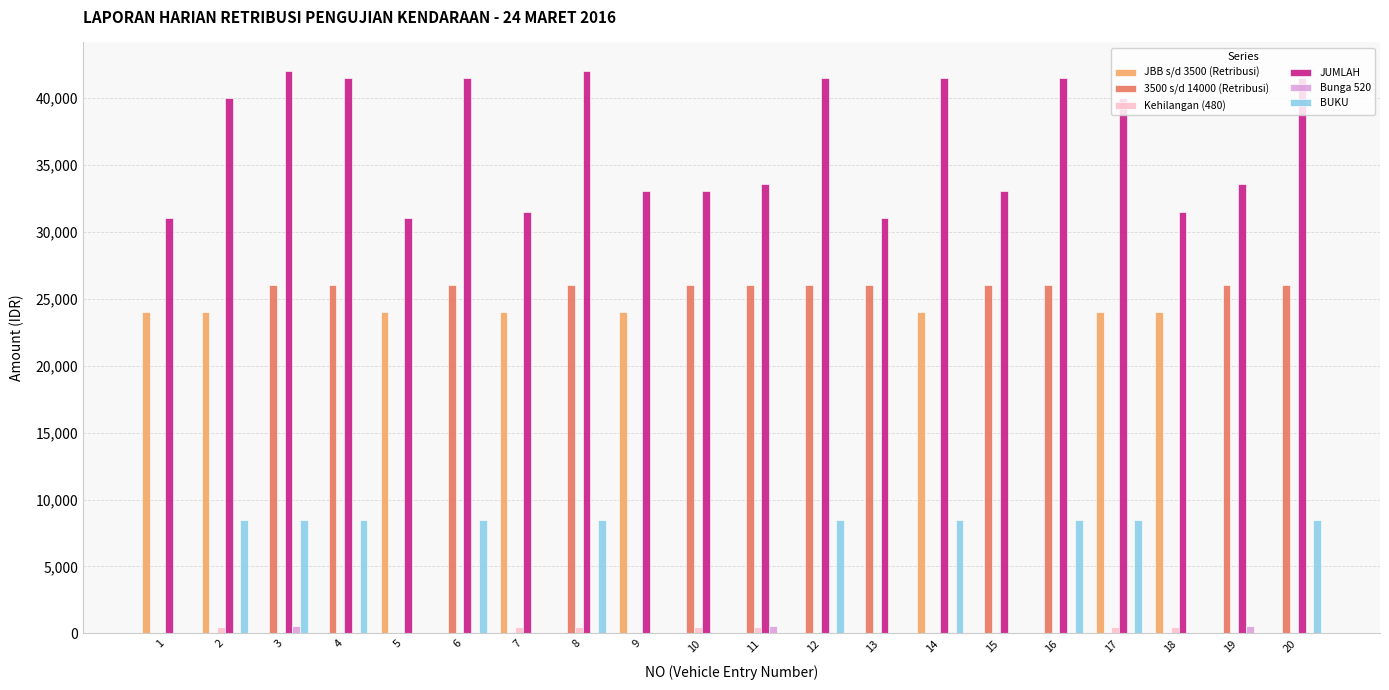

What is the greatest value displayed?

42020